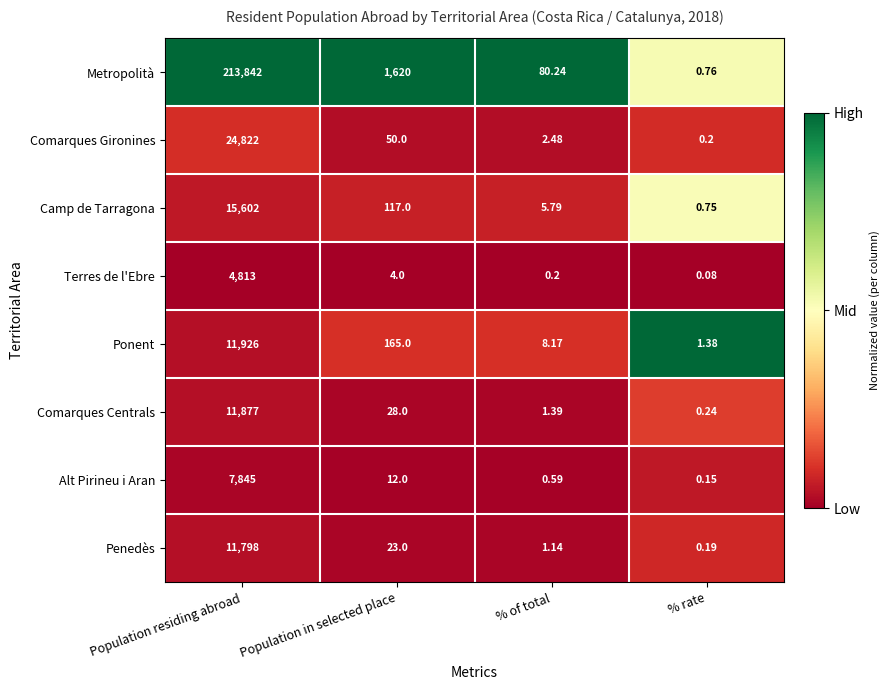

Rank the series at Population in selected place from lowest to highest value.

Terres de l'Ebre, Alt Pirineu i Aran, Penedès, Comarques Centrals, Comarques Gironines, Camp de Tarragona, Ponent, Metropolità